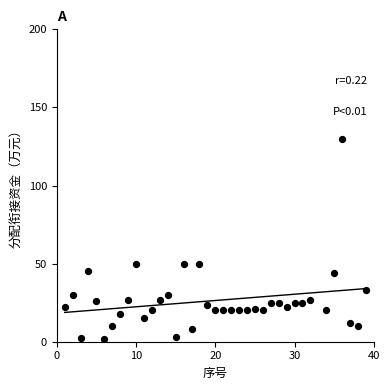

What is the range of Y values (max minus min)?

128.0